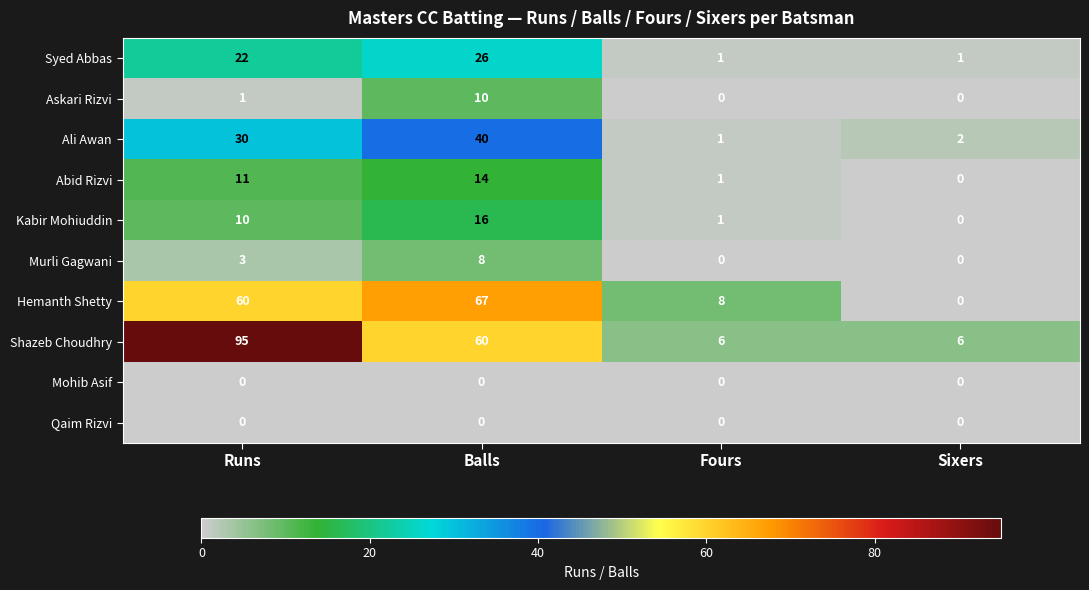

Which category has the highest value across all series?

Runs